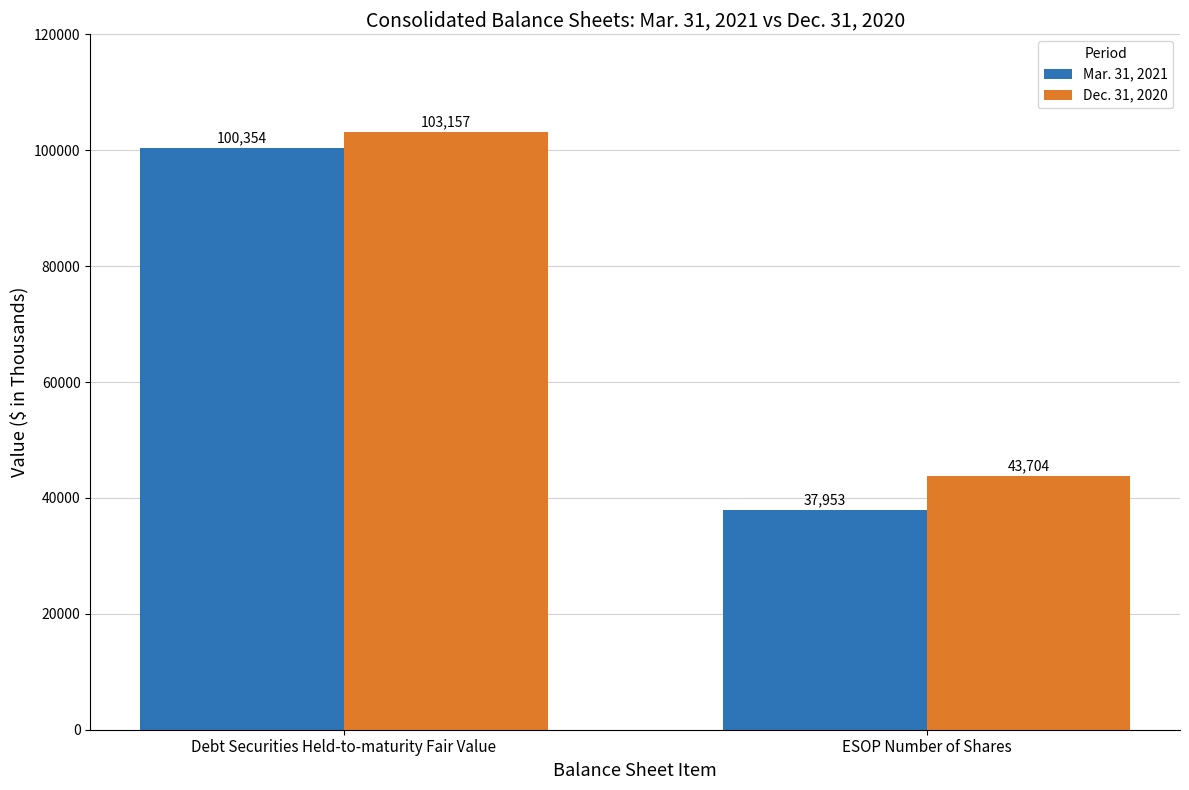

At which label is Dec. 31, 2020 closest to 73430?

ESOP Number of Shares